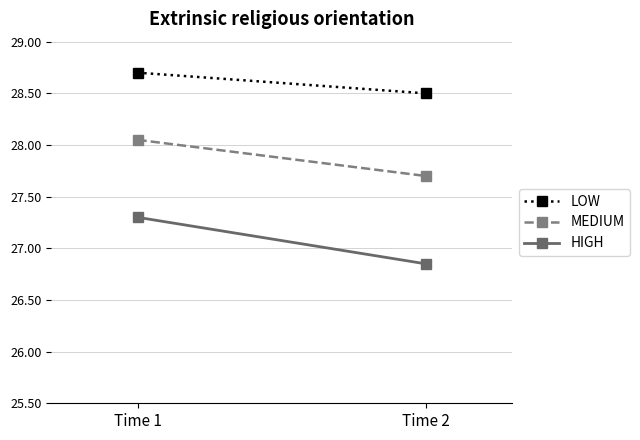

Where is HIGH nearest to the value 27?

Time 2